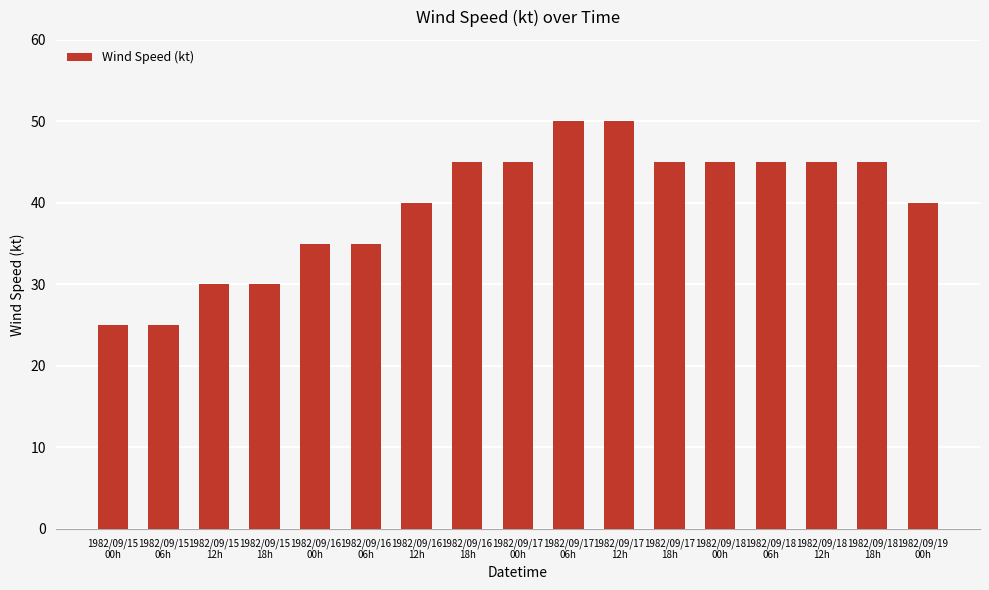

Is it true that the value at 1982/09/15
06h is 41?

False